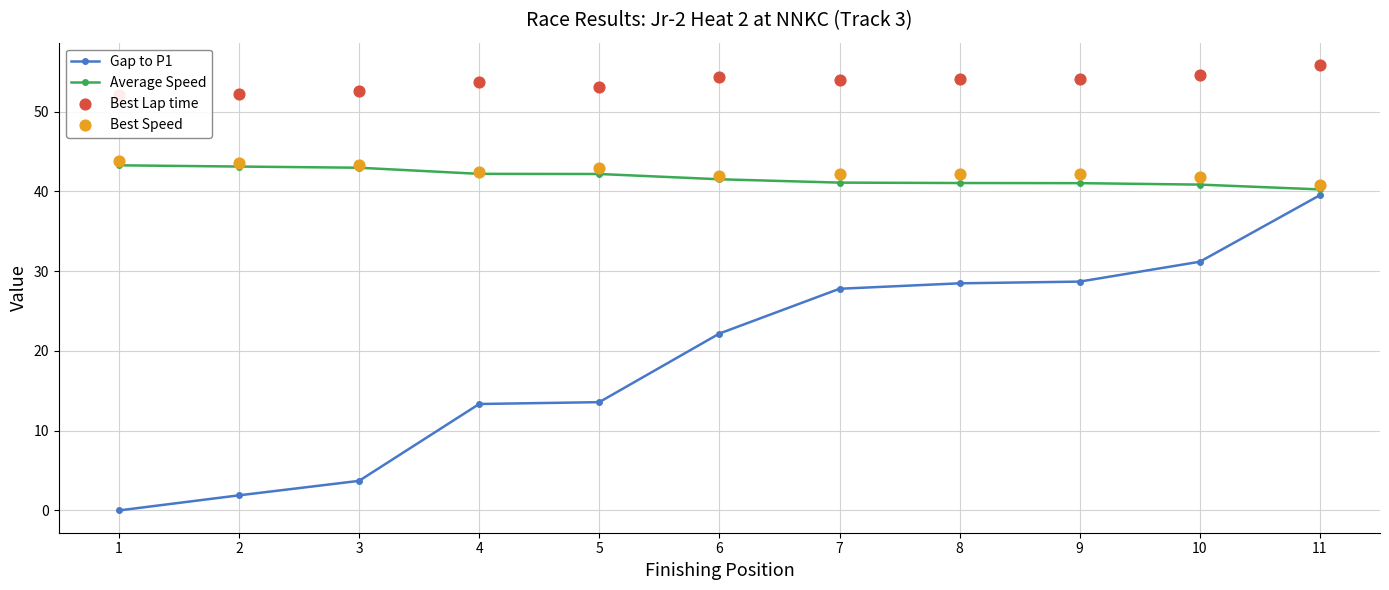

Which series contains the lowest Y value?

Gap to P1